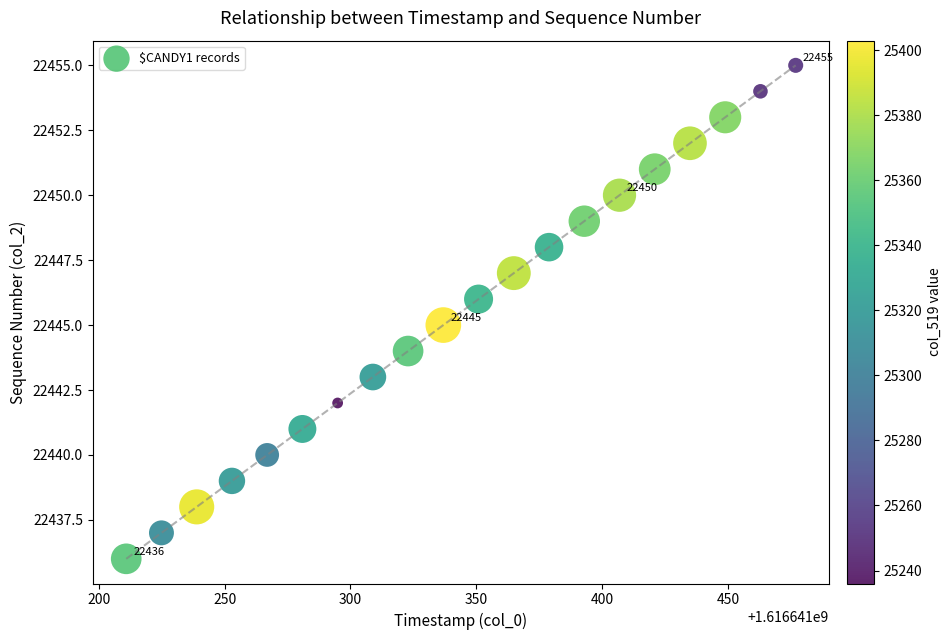

What is the range of Y values (max minus min)?

19